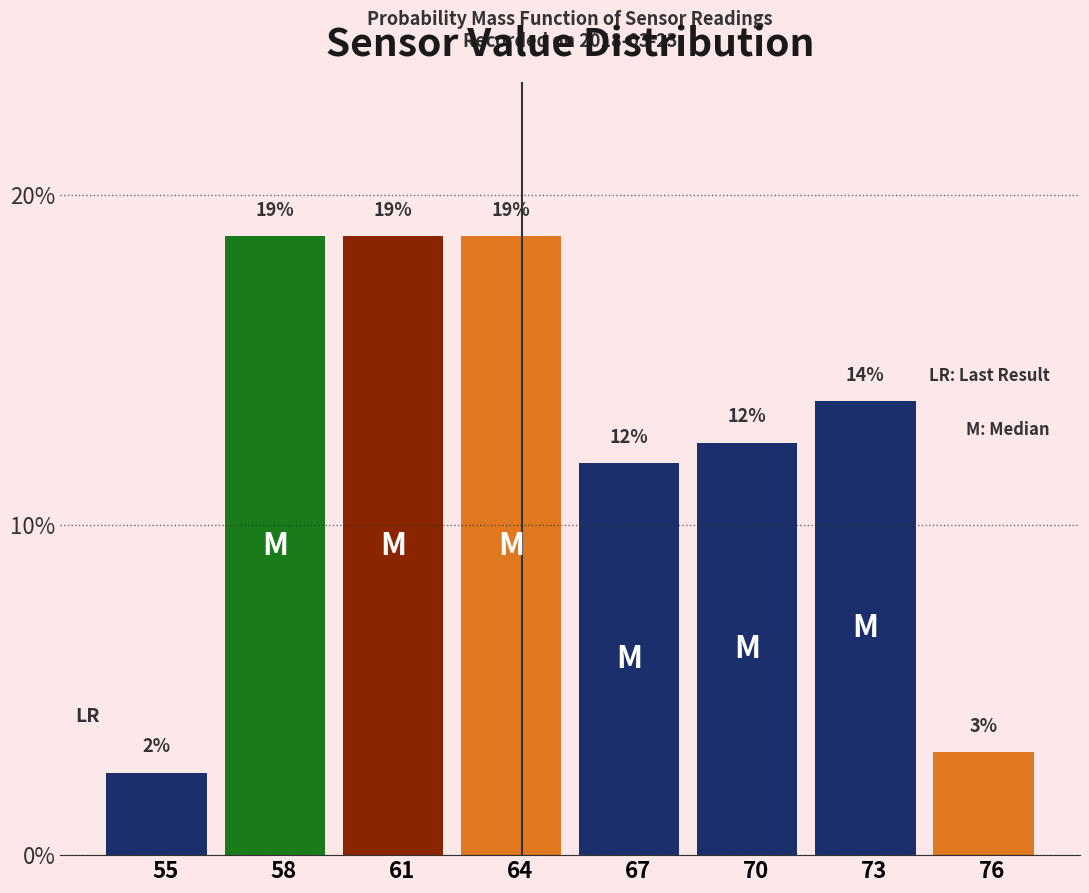

Are the bars horizontal?

No